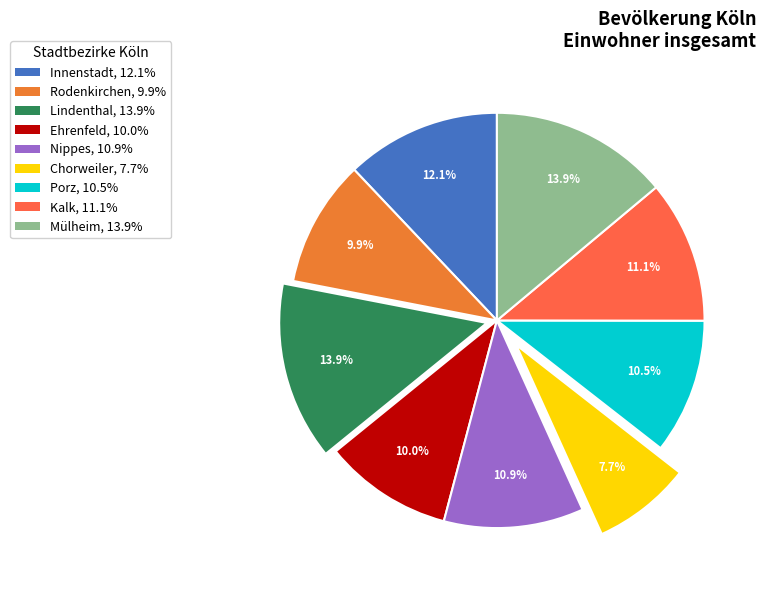

What percentage is the Lindenthal slice, to the nearest percent?

14%